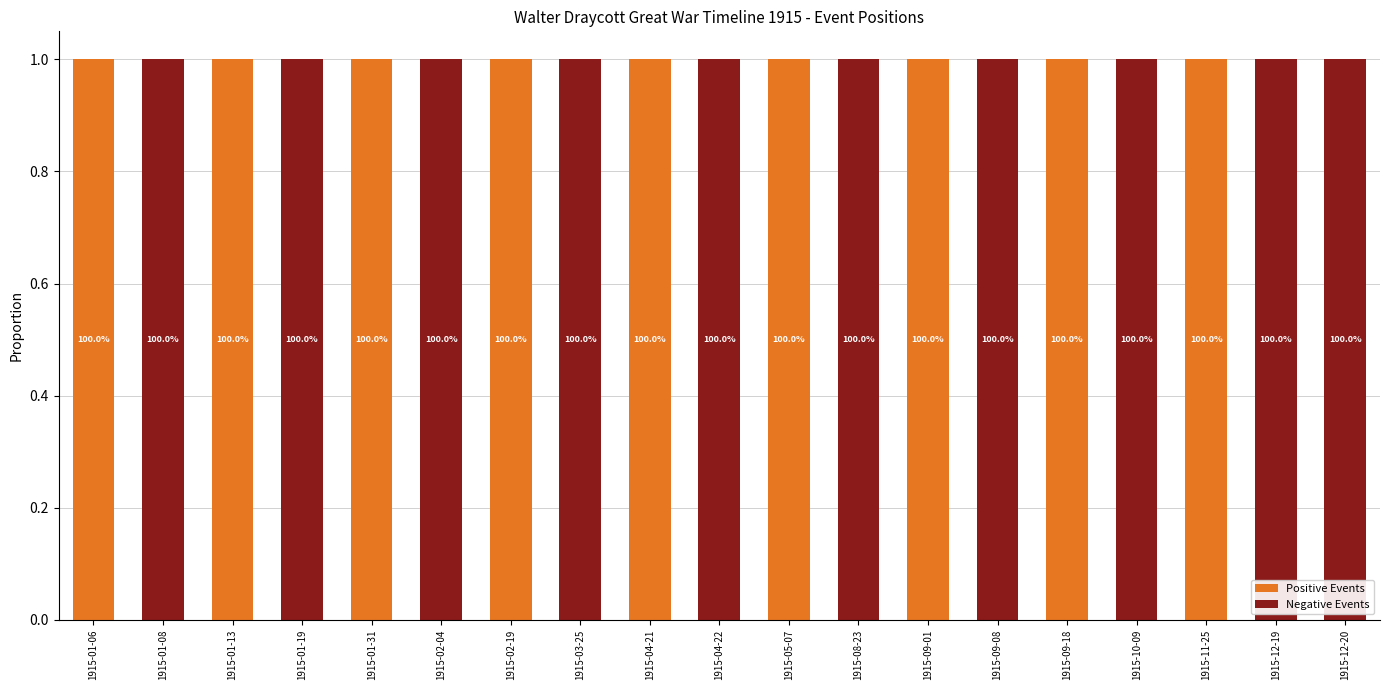

Does the chart contain stacked bars?

Yes